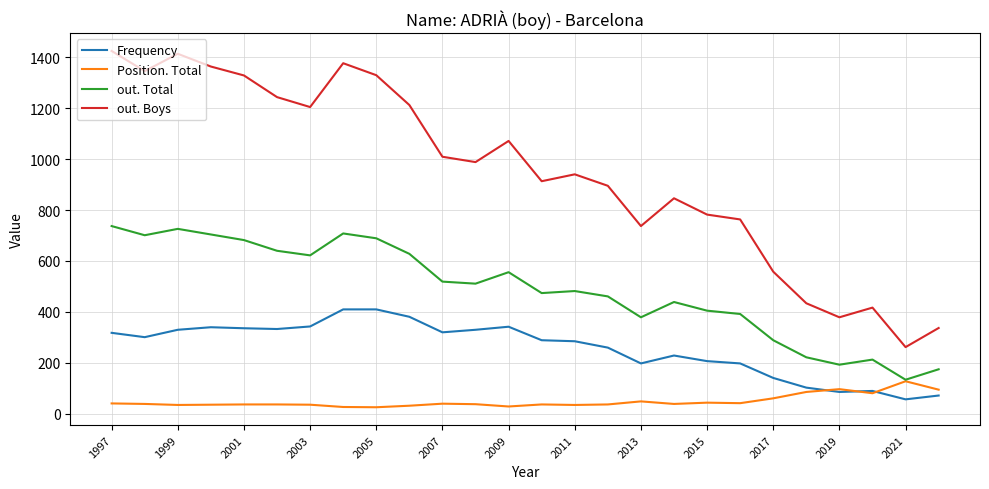

Rank the series by their average value, from highest to lowest.

out. Boys, out. Total, Frequency, Position. Total